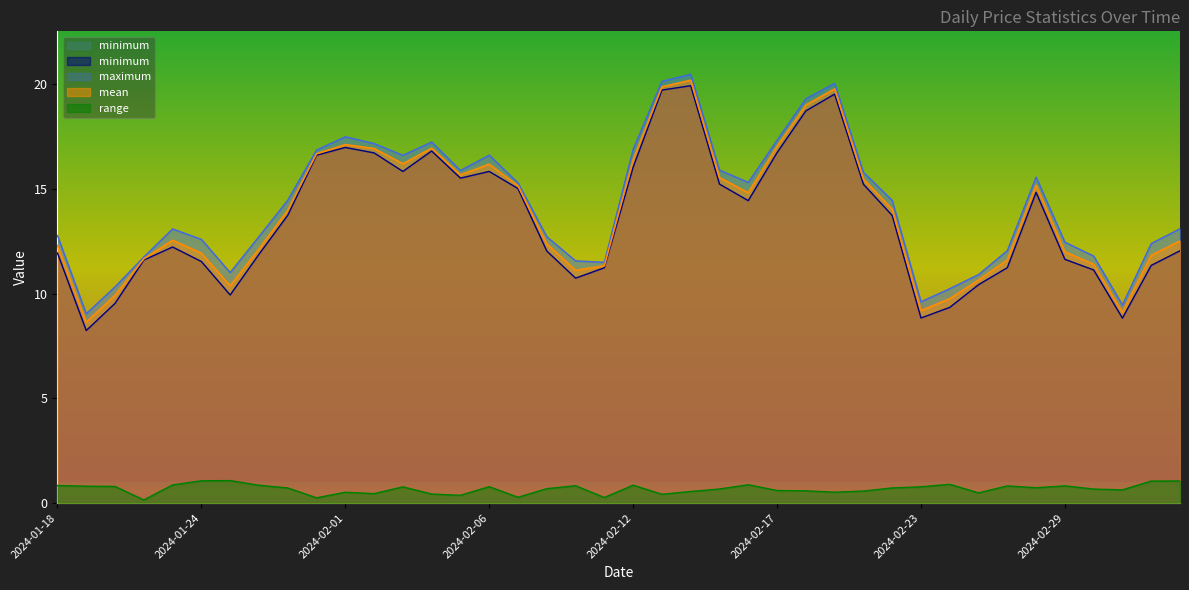

True or false: maximum and mean intersect in this chart.

False